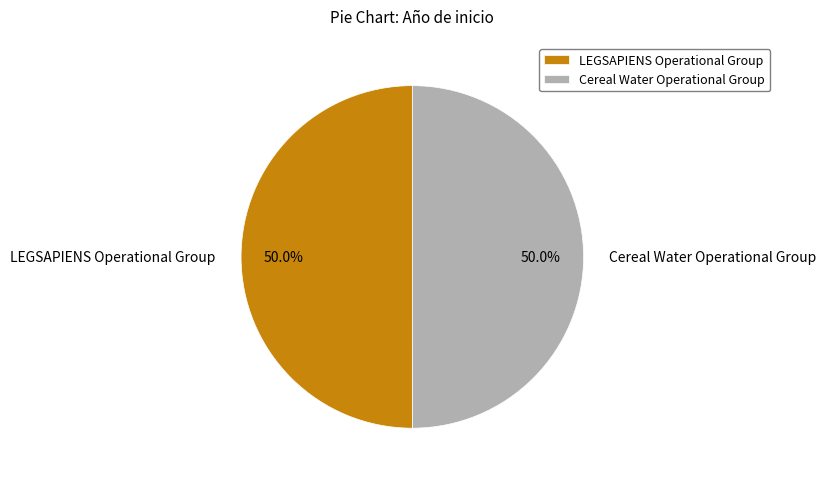

What percentage do Cereal Water Operational Group and LEGSAPIENS Operational Group together represent?

100.0%